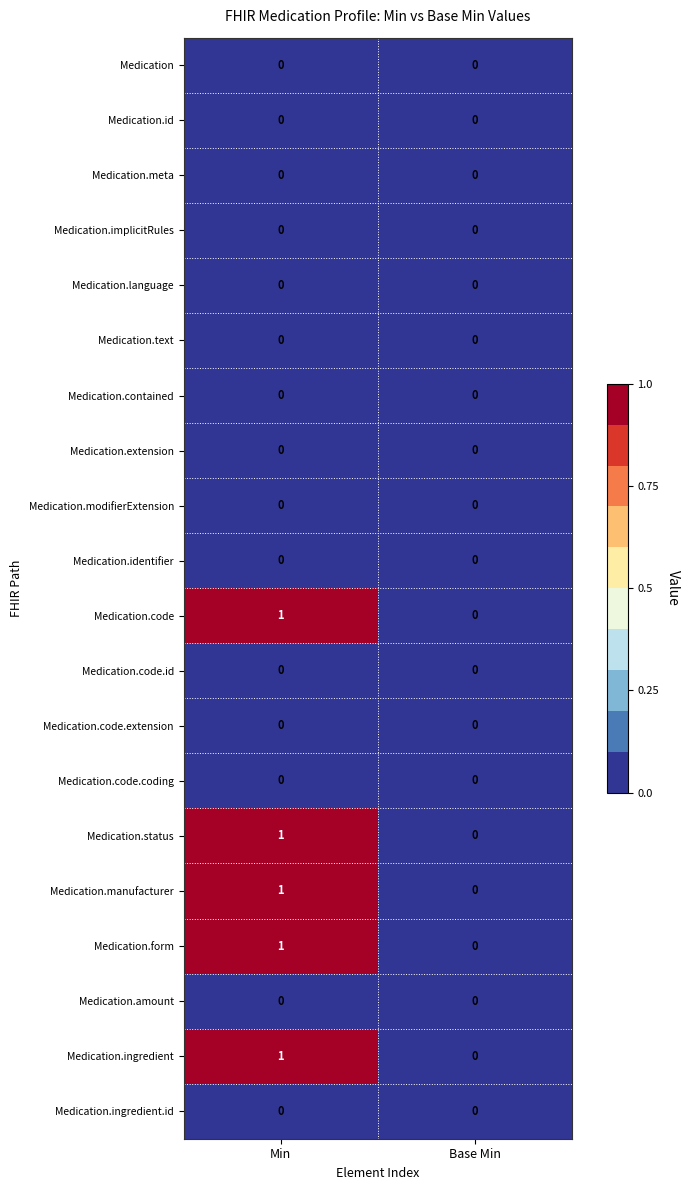

At which category is the sum across all series the highest?

Min